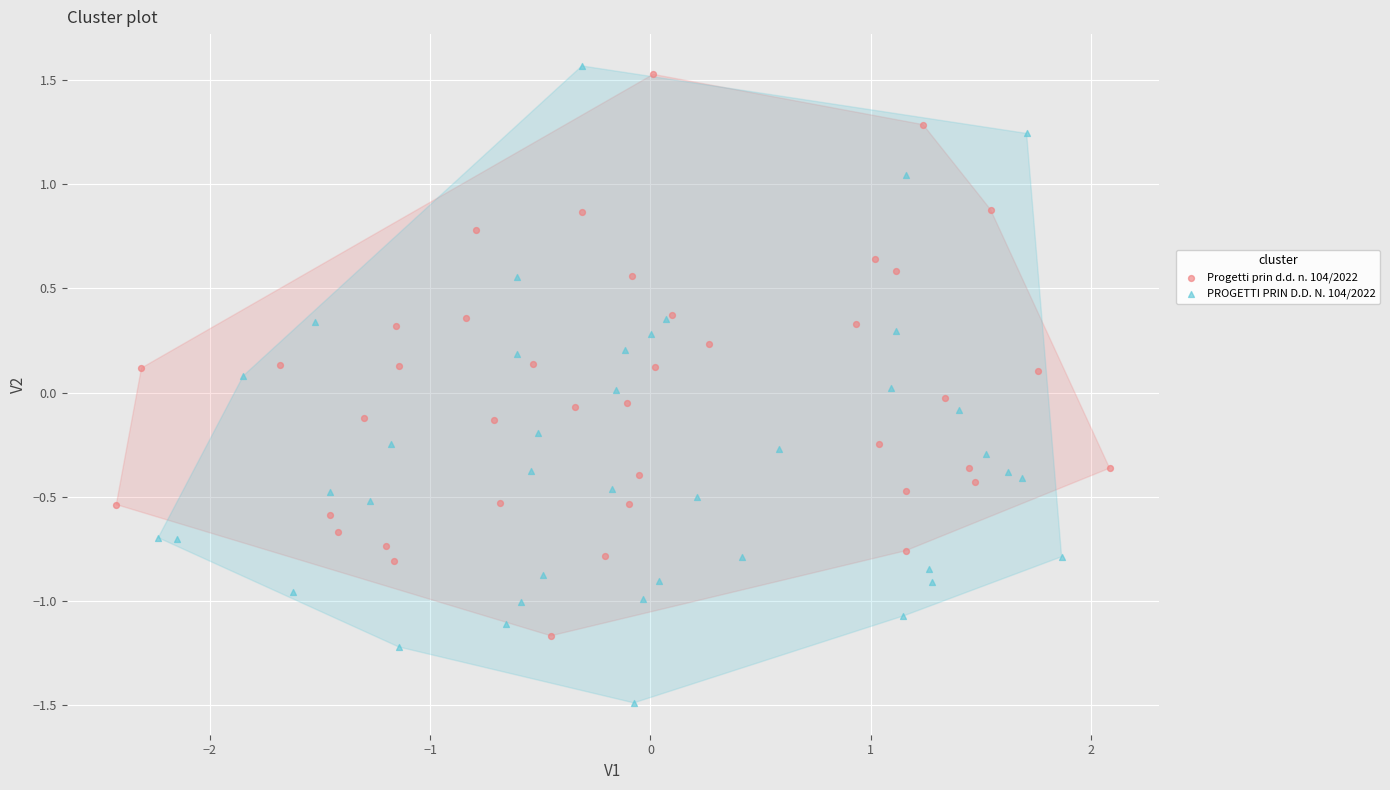

Which series reaches the maximum Y coordinate?

PROGETTI PRIN D.D. N. 104/2022